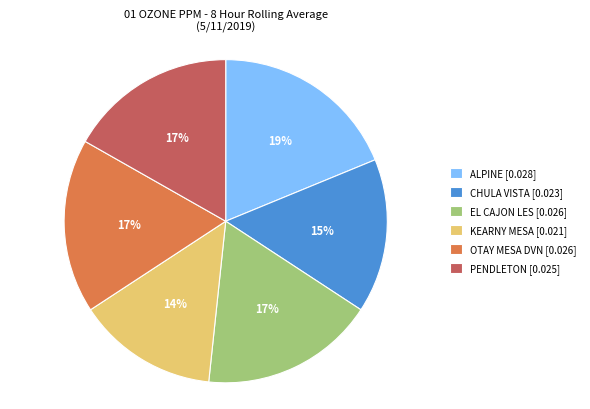

Does any single category account for the majority?

No